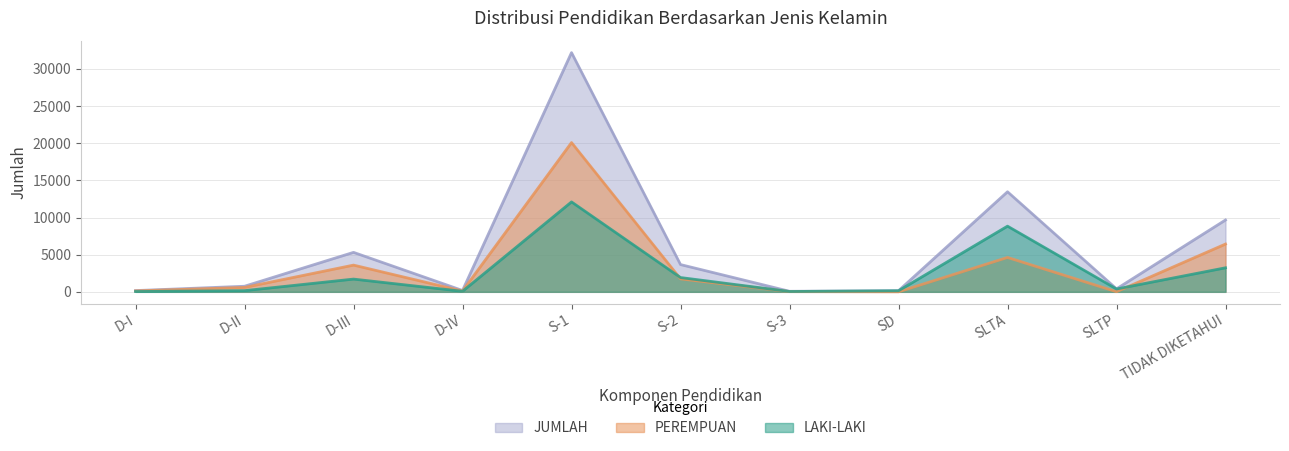

How many interior local peaks does the LAKI-LAKI series have?

3